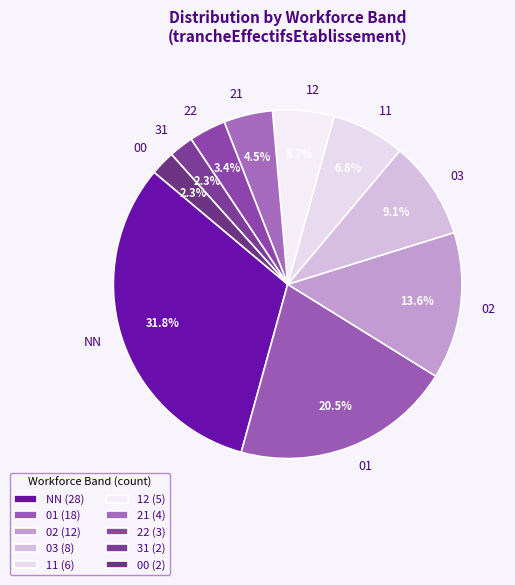

To the nearest percent, what is the combined percentage of 01 and 22?

24%